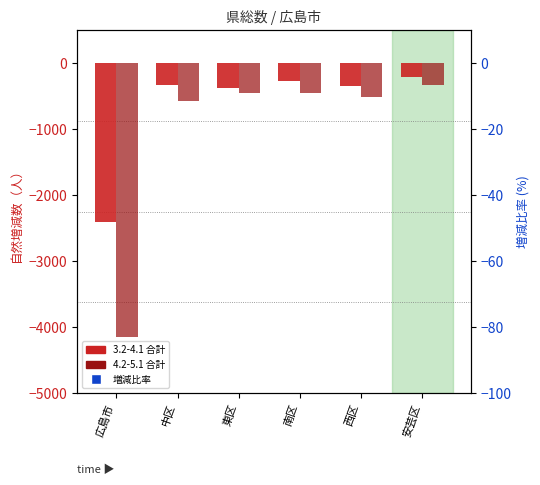

Is the value of 3.2-4.1 合計 at 安芸区 greater than the value of 4.2-5.1 合計 at 東区?

Yes